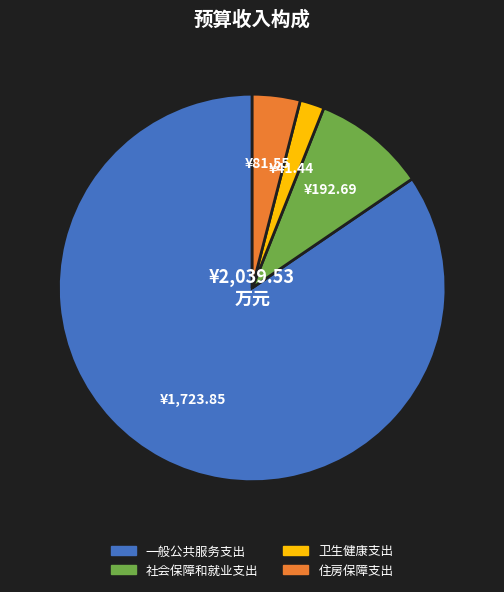

Which slice is the largest?

一般公共服务支出